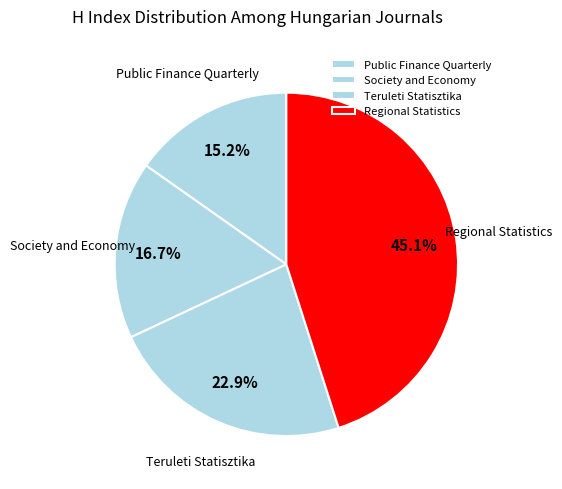

Combined, do Teruleti Statisztika and Public Finance Quarterly account for over 50%?

No